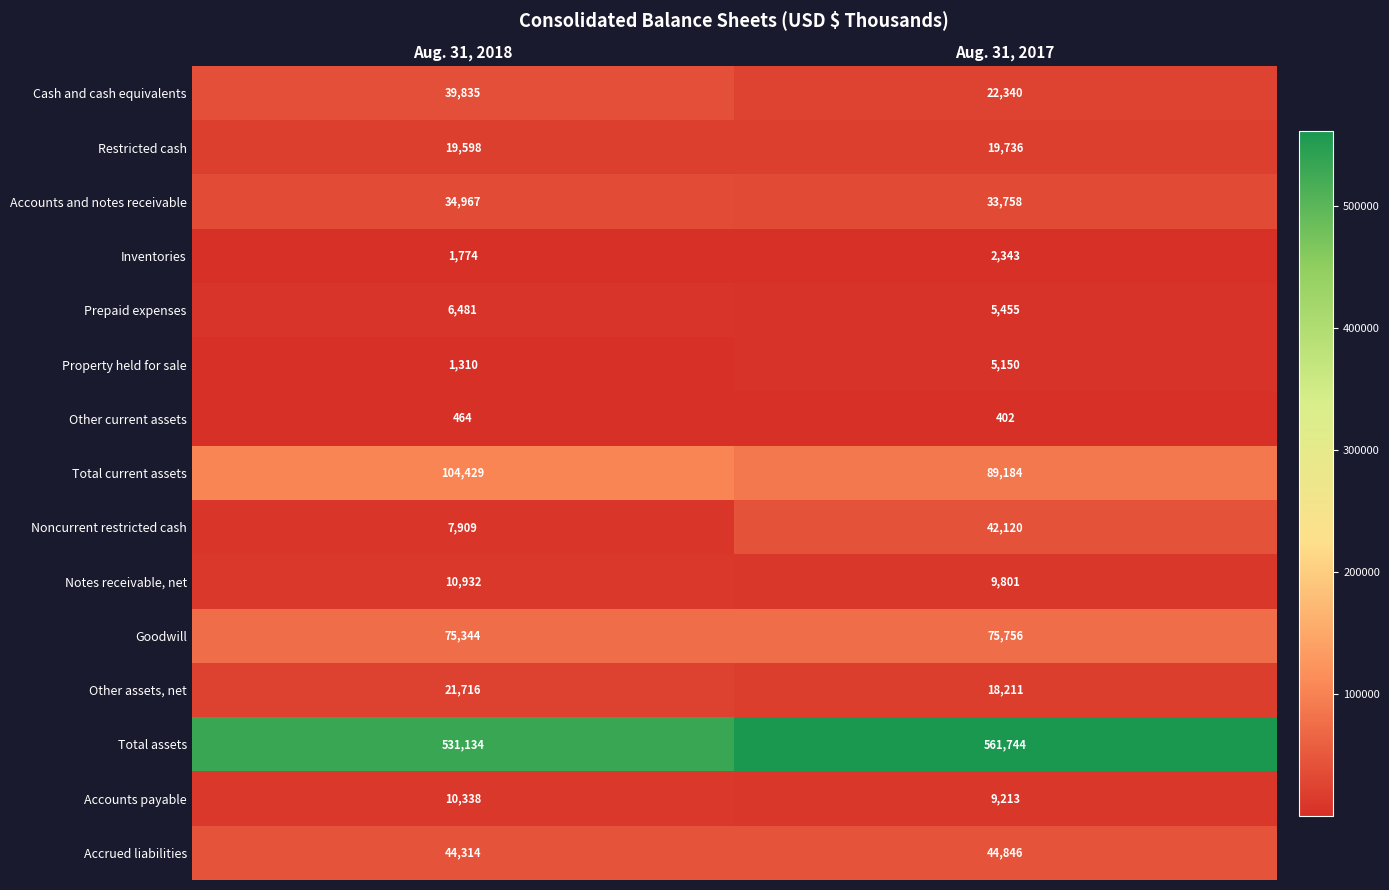

What is the total value across all series at Aug. 31, 2018?

910545